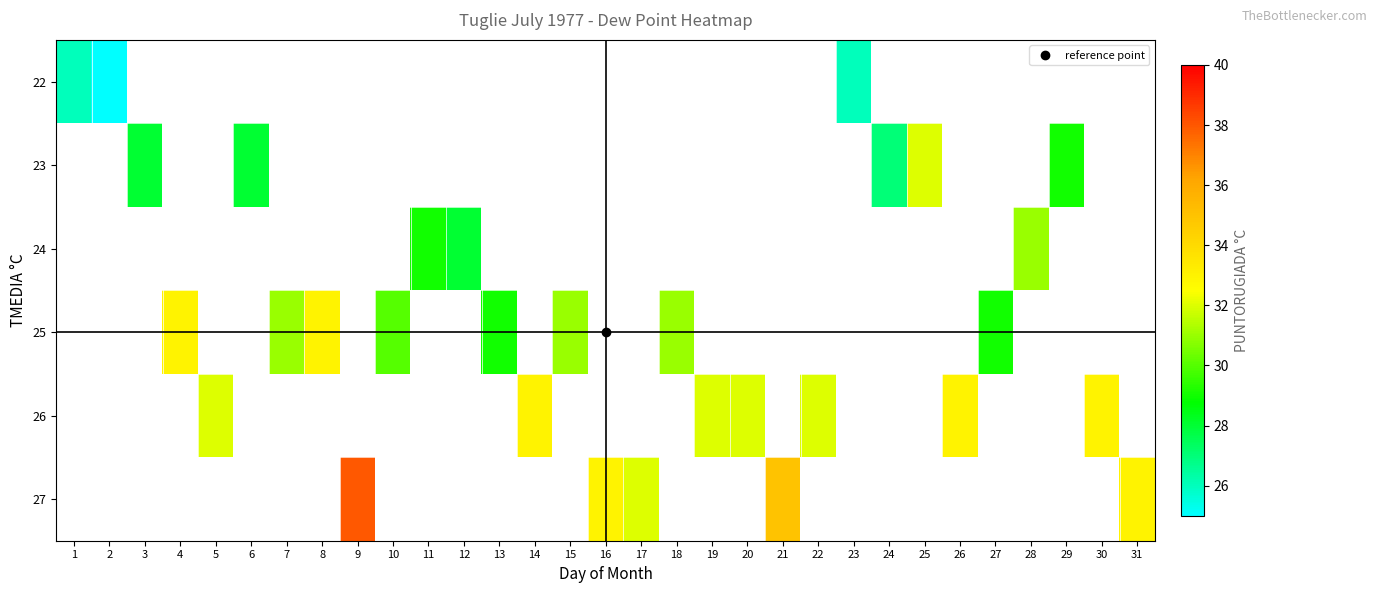

How many categories are shown in the chart?

31